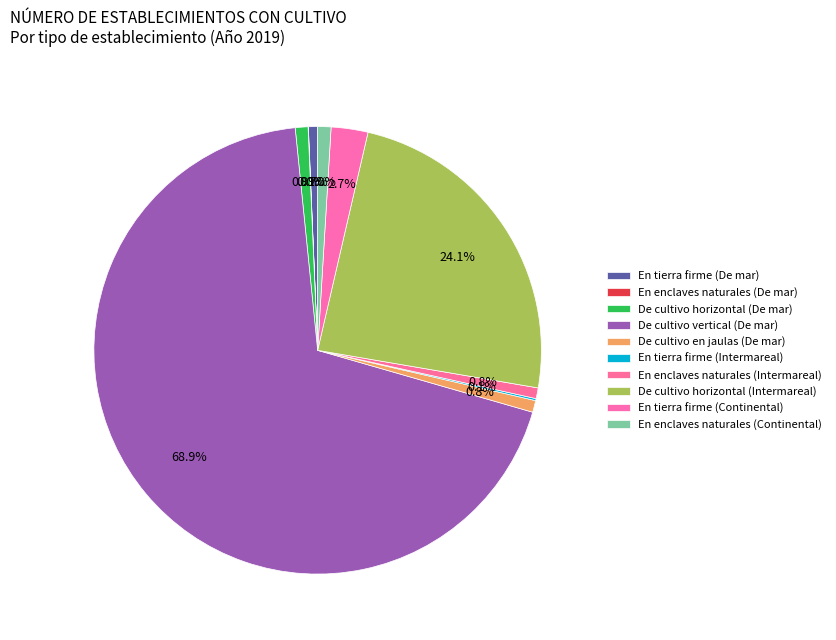

The En tierra firme (Continental) slice represents 3% of the pie. True or false?

True